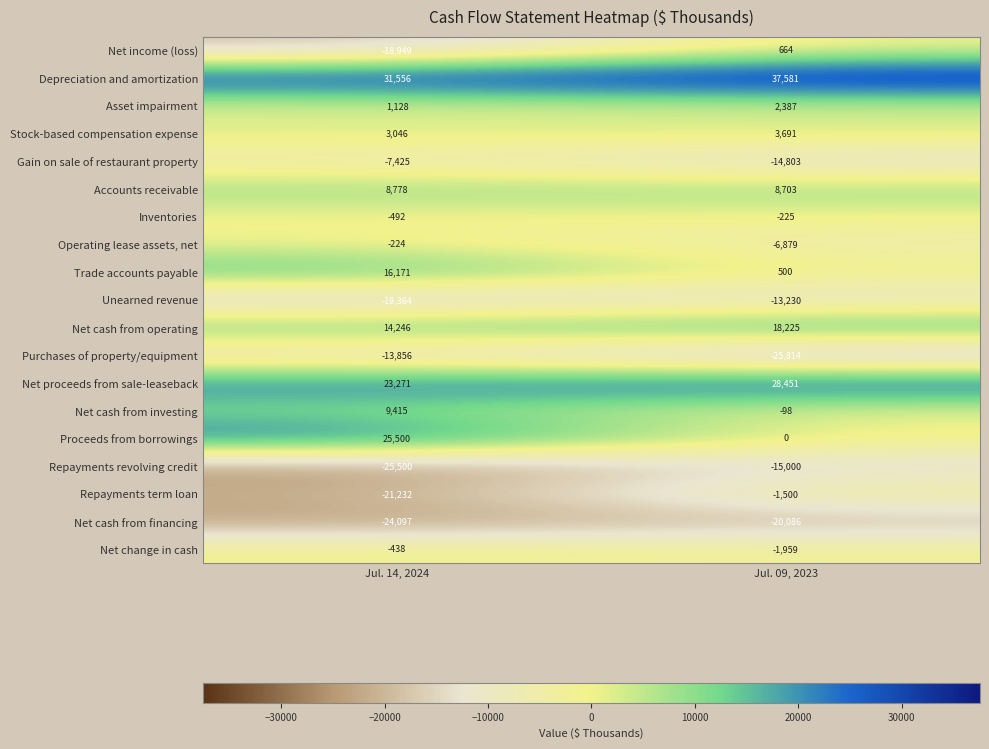

What is the minimum value for Inventories?

-492